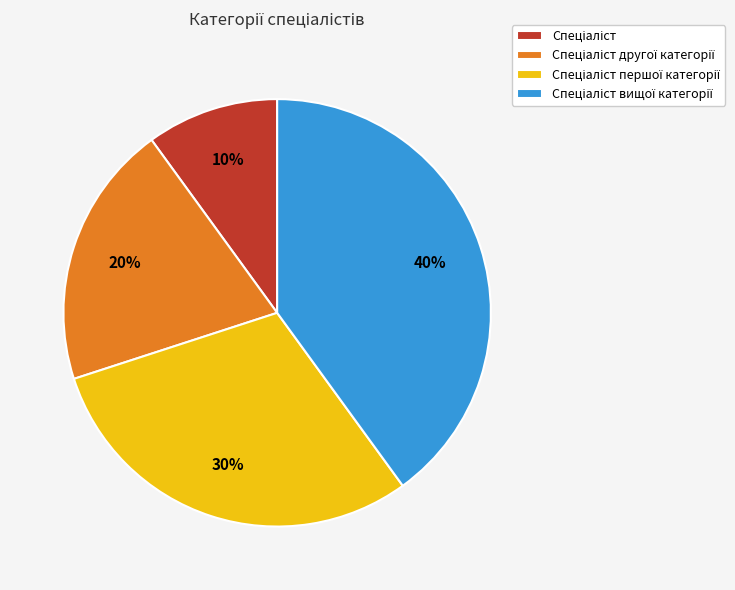

Does any single category account for the majority?

No